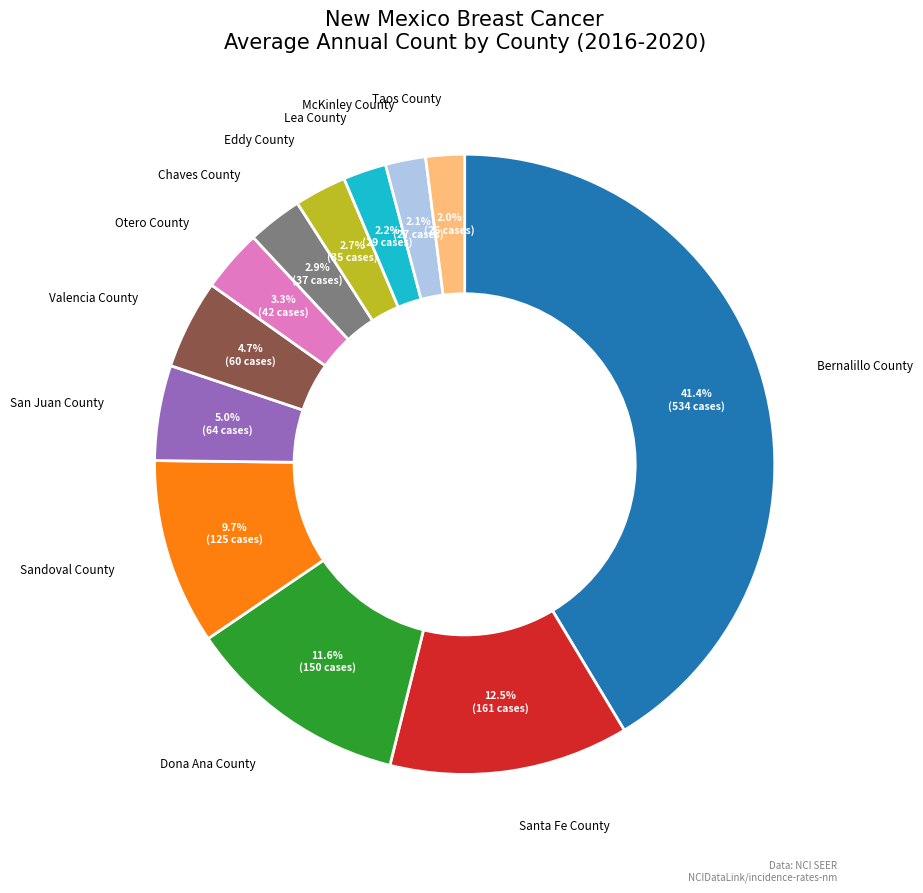

Is there a majority slice in this chart?

No